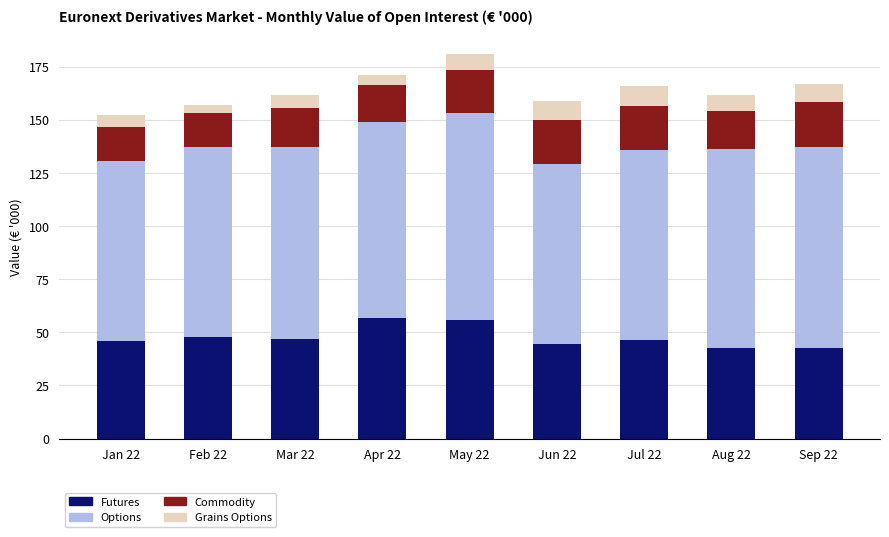

What is the maximum value for Futures?

56.7